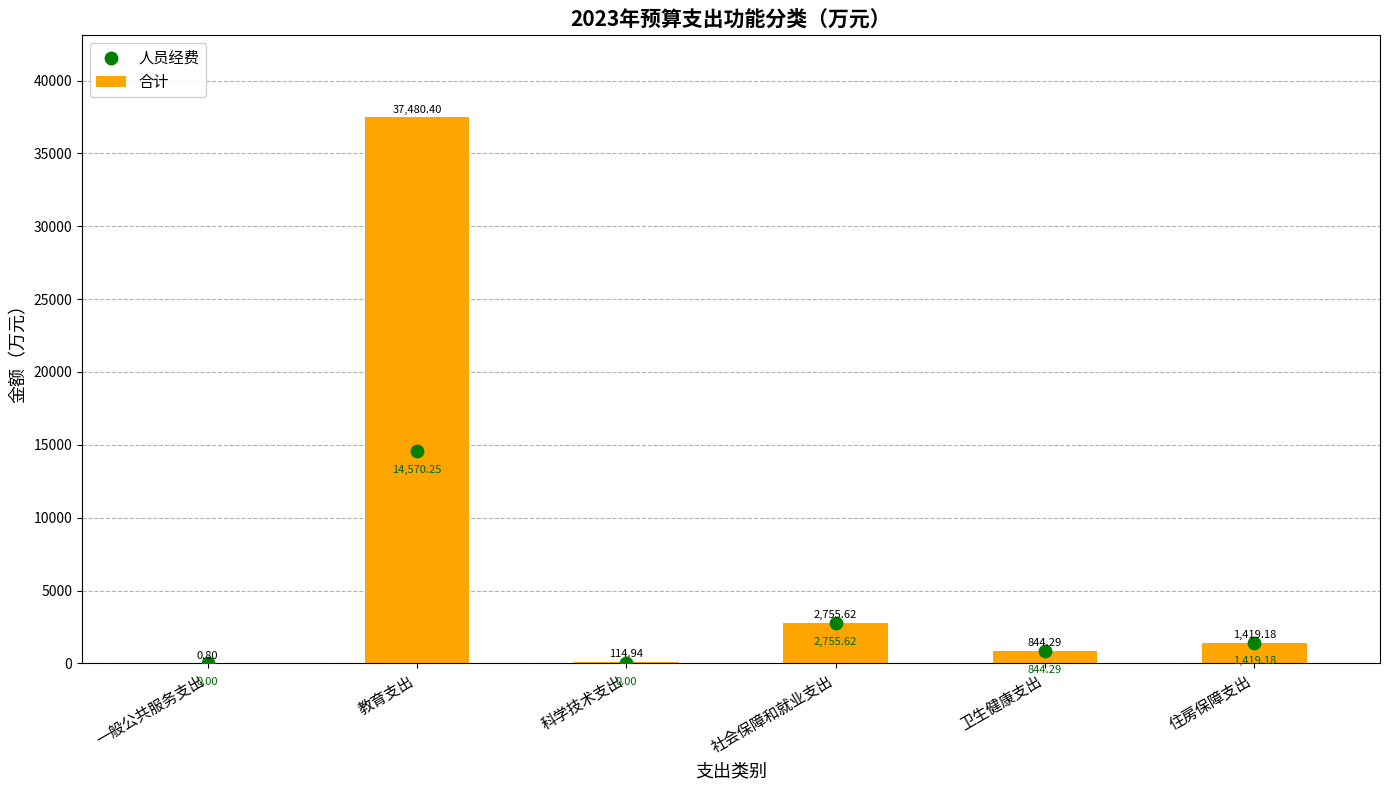

What is the total value across all series at 住房保障支出?

2838.4